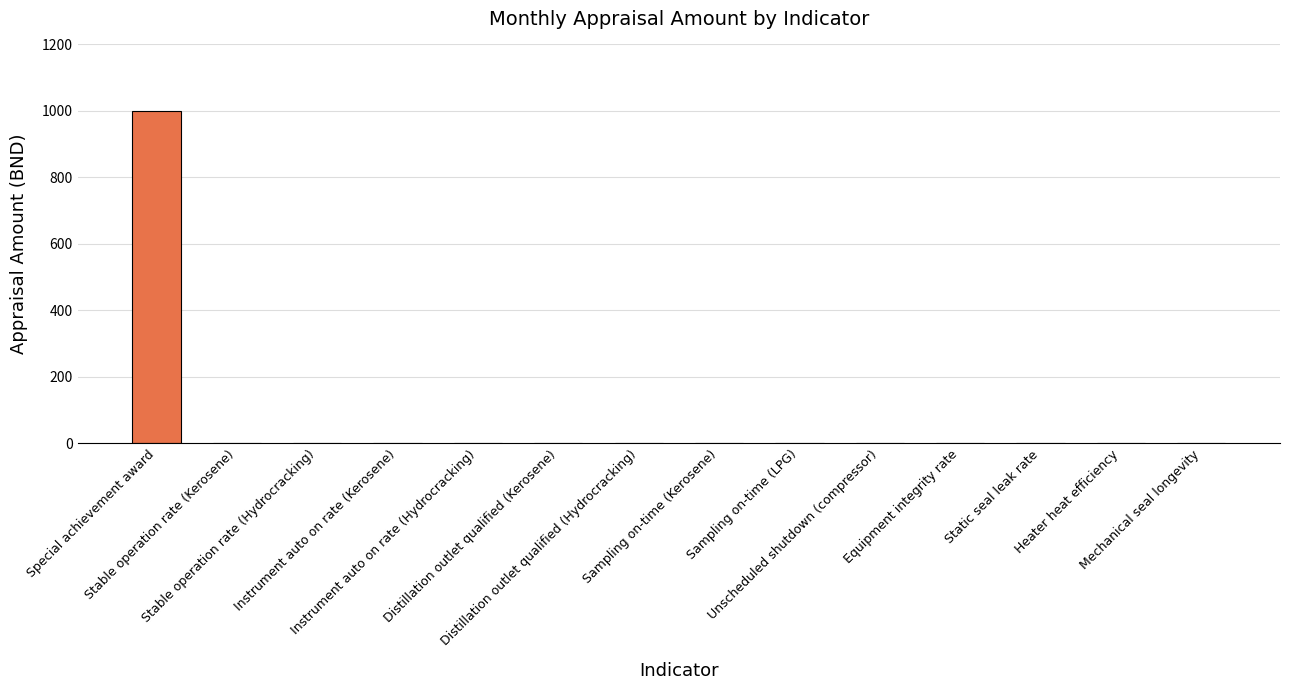

How many series are shown in this chart?

1